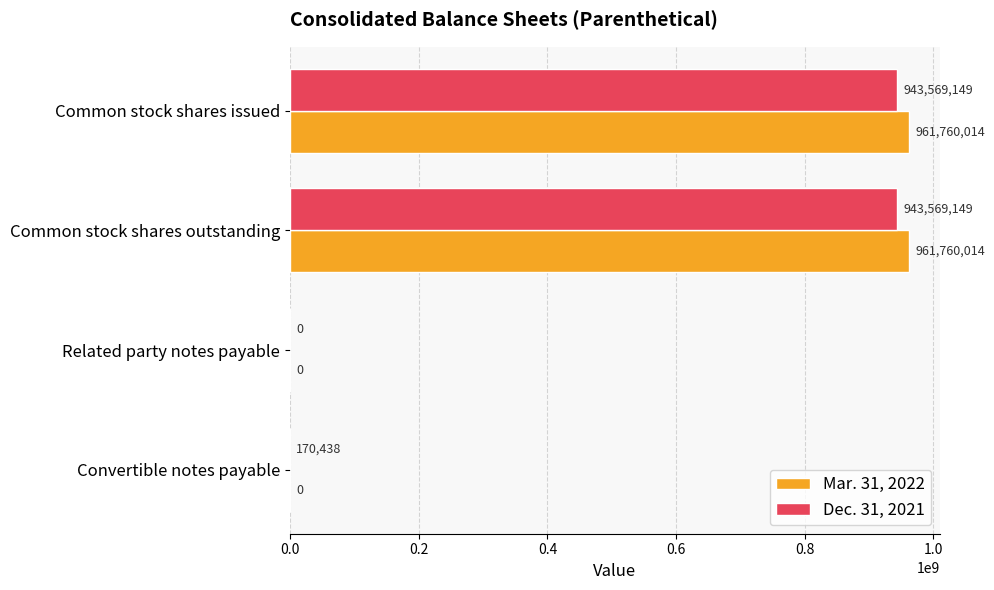

Count the number of categories in the chart.

4